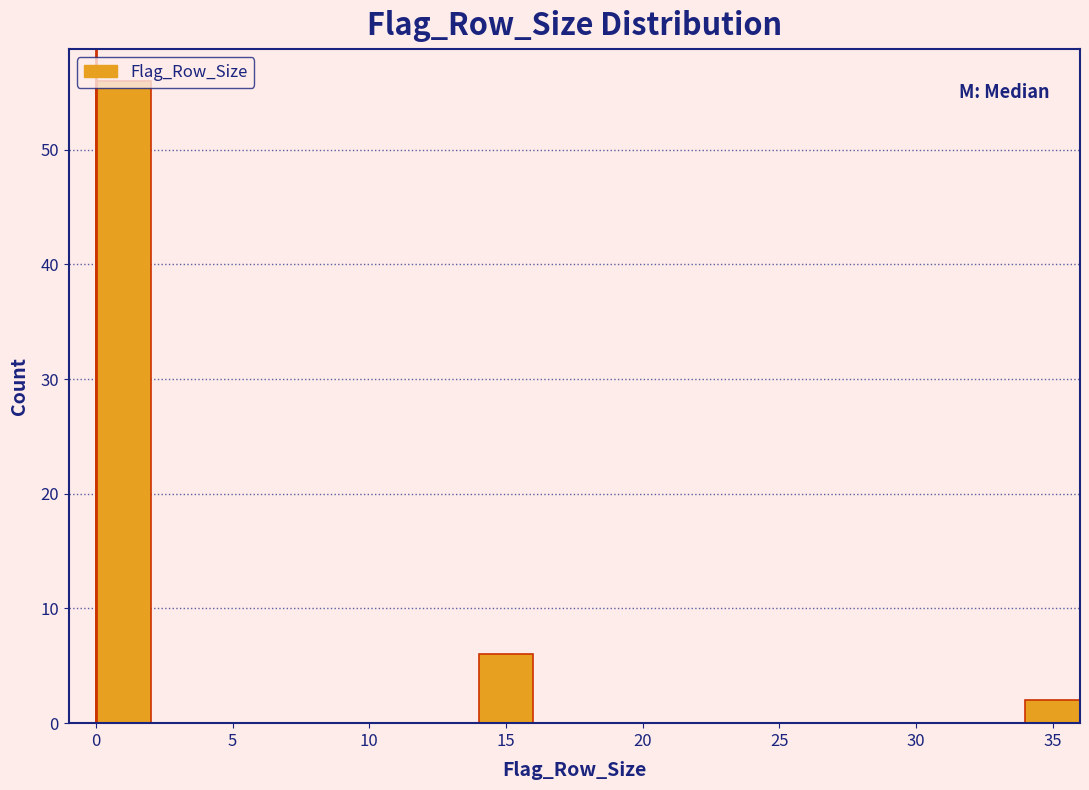

Reading left to right, transcribe this chart: for each bar, give the range it covers on the x-axis and its height. The values are not printed on the chart, so give them approximately, as read against the axis.

0 to 2: 56
2 to 4: 0
4 to 6: 0
6 to 8: 0
8 to 10: 0
10 to 12: 0
12 to 14: 0
14 to 16: 6
16 to 18: 0
18 to 20: 0
20 to 22: 0
22 to 24: 0
24 to 26: 0
26 to 28: 0
28 to 30: 0
30 to 32: 0
32 to 34: 0
34 to 36: 2